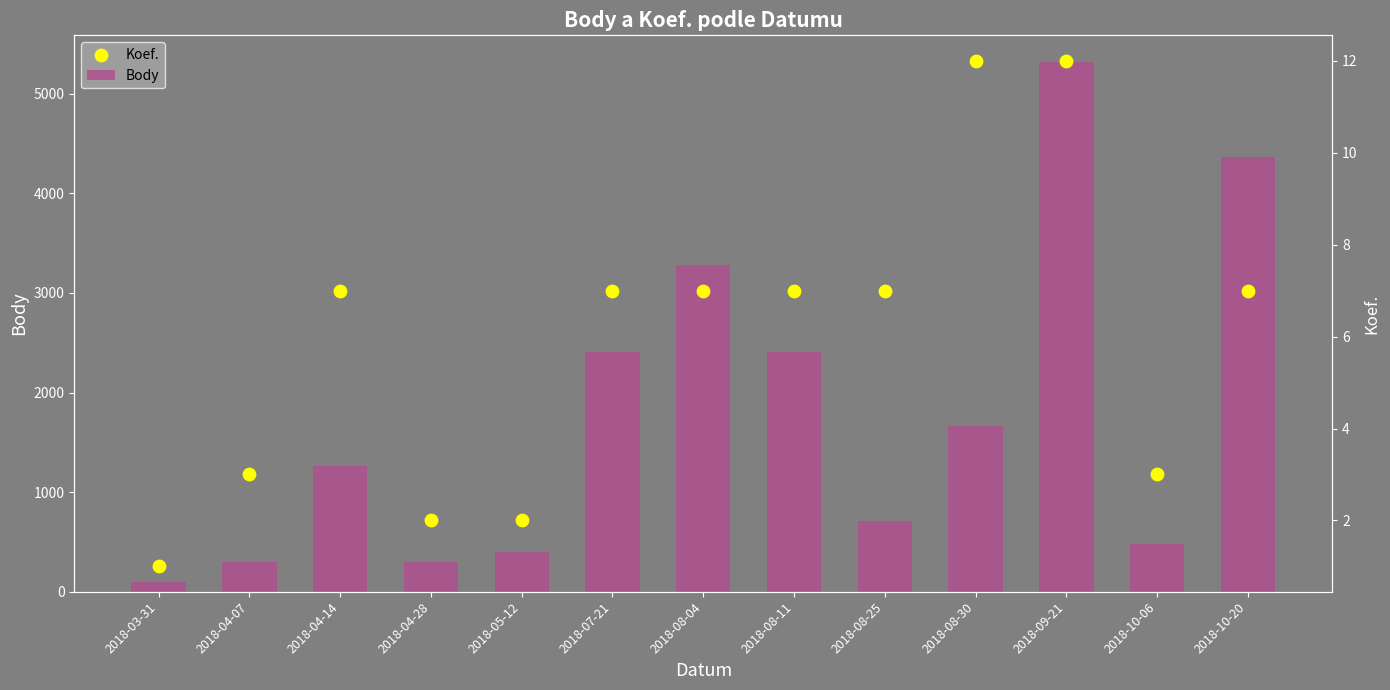

What are all the series names shown in the legend?

Body, Koef.